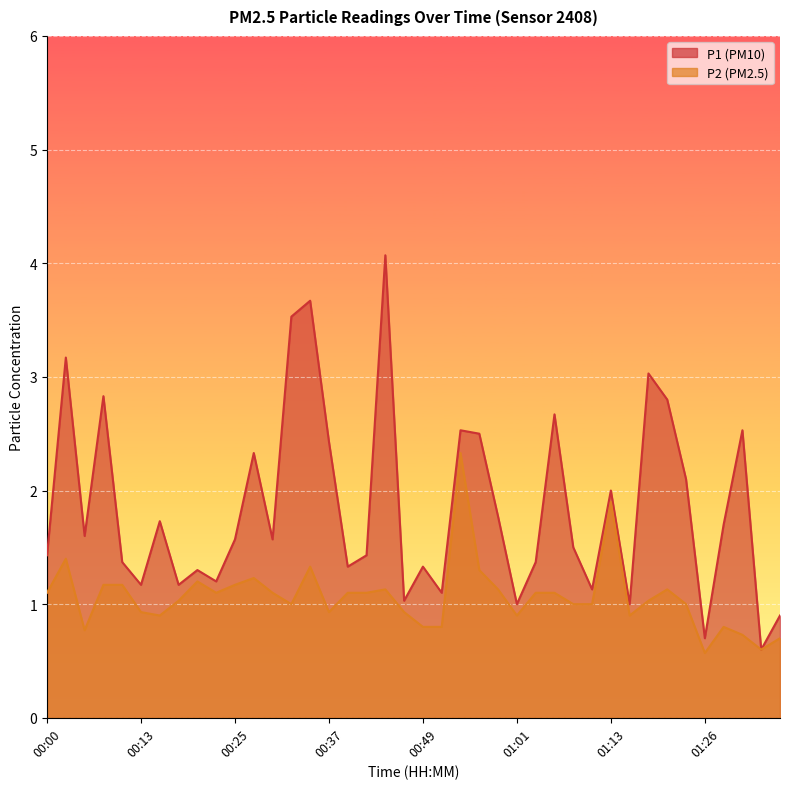

Does the chart display data point markers on the line(s)?

No